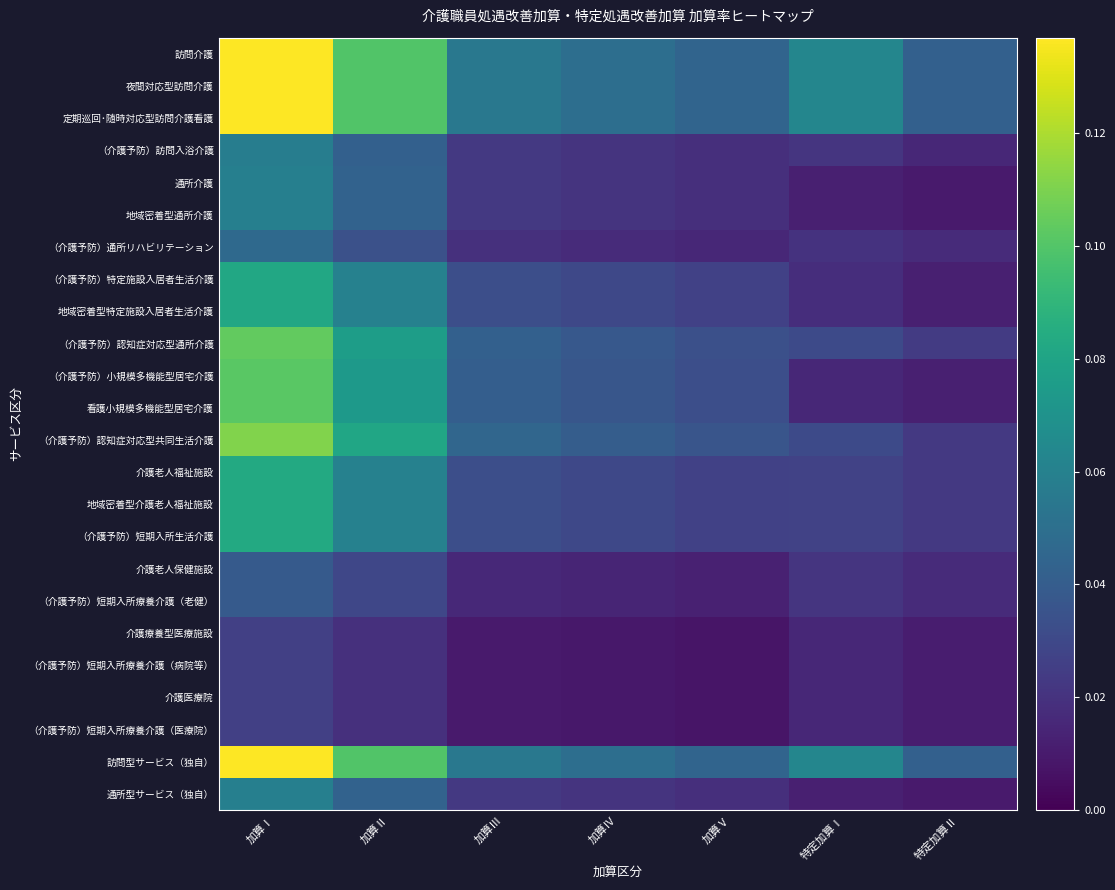

Reading left to right, list all the values displayed in this chart.

訪問介護: 加算Ⅰ=0.1	加算Ⅱ=0.1	加算Ⅲ=0.1	加算Ⅳ=0.0	加算Ⅴ=0.0	特定加算Ⅰ=0.1	特定加算Ⅱ=0.0
夜間対応型訪問介護: 加算Ⅰ=0.1	加算Ⅱ=0.1	加算Ⅲ=0.1	加算Ⅳ=0.0	加算Ⅴ=0.0	特定加算Ⅰ=0.1	特定加算Ⅱ=0.0
定期巡回･随時対応型訪問介護看護: 加算Ⅰ=0.1	加算Ⅱ=0.1	加算Ⅲ=0.1	加算Ⅳ=0.0	加算Ⅴ=0.0	特定加算Ⅰ=0.1	特定加算Ⅱ=0.0
（介護予防）訪問入浴介護: 加算Ⅰ=0.1	加算Ⅱ=0.0	加算Ⅲ=0.0	加算Ⅳ=0.0	加算Ⅴ=0.0	特定加算Ⅰ=0.0	特定加算Ⅱ=0.0
通所介護: 加算Ⅰ=0.1	加算Ⅱ=0.0	加算Ⅲ=0.0	加算Ⅳ=0.0	加算Ⅴ=0.0	特定加算Ⅰ=0.0	特定加算Ⅱ=0.0
地域密着型通所介護: 加算Ⅰ=0.1	加算Ⅱ=0.0	加算Ⅲ=0.0	加算Ⅳ=0.0	加算Ⅴ=0.0	特定加算Ⅰ=0.0	特定加算Ⅱ=0.0
（介護予防）通所リハビリテーション: 加算Ⅰ=0.0	加算Ⅱ=0.0	加算Ⅲ=0.0	加算Ⅳ=0.0	加算Ⅴ=0.0	特定加算Ⅰ=0.0	特定加算Ⅱ=0.0
（介護予防）特定施設入居者生活介護: 加算Ⅰ=0.1	加算Ⅱ=0.1	加算Ⅲ=0.0	加算Ⅳ=0.0	加算Ⅴ=0.0	特定加算Ⅰ=0.0	特定加算Ⅱ=0.0
地域密着型特定施設入居者生活介護: 加算Ⅰ=0.1	加算Ⅱ=0.1	加算Ⅲ=0.0	加算Ⅳ=0.0	加算Ⅴ=0.0	特定加算Ⅰ=0.0	特定加算Ⅱ=0.0
（介護予防）認知症対応型通所介護: 加算Ⅰ=0.1	加算Ⅱ=0.1	加算Ⅲ=0.0	加算Ⅳ=0.0	加算Ⅴ=0.0	特定加算Ⅰ=0.0	特定加算Ⅱ=0.0
（介護予防）小規模多機能型居宅介護: 加算Ⅰ=0.1	加算Ⅱ=0.1	加算Ⅲ=0.0	加算Ⅳ=0.0	加算Ⅴ=0.0	特定加算Ⅰ=0.0	特定加算Ⅱ=0.0
看護小規模多機能型居宅介護: 加算Ⅰ=0.1	加算Ⅱ=0.1	加算Ⅲ=0.0	加算Ⅳ=0.0	加算Ⅴ=0.0	特定加算Ⅰ=0.0	特定加算Ⅱ=0.0
（介護予防）認知症対応型共同生活介護: 加算Ⅰ=0.1	加算Ⅱ=0.1	加算Ⅲ=0.0	加算Ⅳ=0.0	加算Ⅴ=0.0	特定加算Ⅰ=0.0	特定加算Ⅱ=0.0
介護老人福祉施設: 加算Ⅰ=0.1	加算Ⅱ=0.1	加算Ⅲ=0.0	加算Ⅳ=0.0	加算Ⅴ=0.0	特定加算Ⅰ=0.0	特定加算Ⅱ=0.0
地域密着型介護老人福祉施設: 加算Ⅰ=0.1	加算Ⅱ=0.1	加算Ⅲ=0.0	加算Ⅳ=0.0	加算Ⅴ=0.0	特定加算Ⅰ=0.0	特定加算Ⅱ=0.0
（介護予防）短期入所生活介護: 加算Ⅰ=0.1	加算Ⅱ=0.1	加算Ⅲ=0.0	加算Ⅳ=0.0	加算Ⅴ=0.0	特定加算Ⅰ=0.0	特定加算Ⅱ=0.0
介護老人保健施設: 加算Ⅰ=0.0	加算Ⅱ=0.0	加算Ⅲ=0.0	加算Ⅳ=0.0	加算Ⅴ=0.0	特定加算Ⅰ=0.0	特定加算Ⅱ=0.0
（介護予防）短期入所療養介護（老健）: 加算Ⅰ=0.0	加算Ⅱ=0.0	加算Ⅲ=0.0	加算Ⅳ=0.0	加算Ⅴ=0.0	特定加算Ⅰ=0.0	特定加算Ⅱ=0.0
介護療養型医療施設: 加算Ⅰ=0.0	加算Ⅱ=0.0	加算Ⅲ=0.0	加算Ⅳ=0.0	加算Ⅴ=0.0	特定加算Ⅰ=0.0	特定加算Ⅱ=0.0
（介護予防）短期入所療養介護（病院等）: 加算Ⅰ=0.0	加算Ⅱ=0.0	加算Ⅲ=0.0	加算Ⅳ=0.0	加算Ⅴ=0.0	特定加算Ⅰ=0.0	特定加算Ⅱ=0.0
介護医療院: 加算Ⅰ=0.0	加算Ⅱ=0.0	加算Ⅲ=0.0	加算Ⅳ=0.0	加算Ⅴ=0.0	特定加算Ⅰ=0.0	特定加算Ⅱ=0.0
（介護予防）短期入所療養介護（医療院）: 加算Ⅰ=0.0	加算Ⅱ=0.0	加算Ⅲ=0.0	加算Ⅳ=0.0	加算Ⅴ=0.0	特定加算Ⅰ=0.0	特定加算Ⅱ=0.0
訪問型サービス（独自）: 加算Ⅰ=0.1	加算Ⅱ=0.1	加算Ⅲ=0.1	加算Ⅳ=0.0	加算Ⅴ=0.0	特定加算Ⅰ=0.1	特定加算Ⅱ=0.0
通所型サービス（独自）: 加算Ⅰ=0.1	加算Ⅱ=0.0	加算Ⅲ=0.0	加算Ⅳ=0.0	加算Ⅴ=0.0	特定加算Ⅰ=0.0	特定加算Ⅱ=0.0